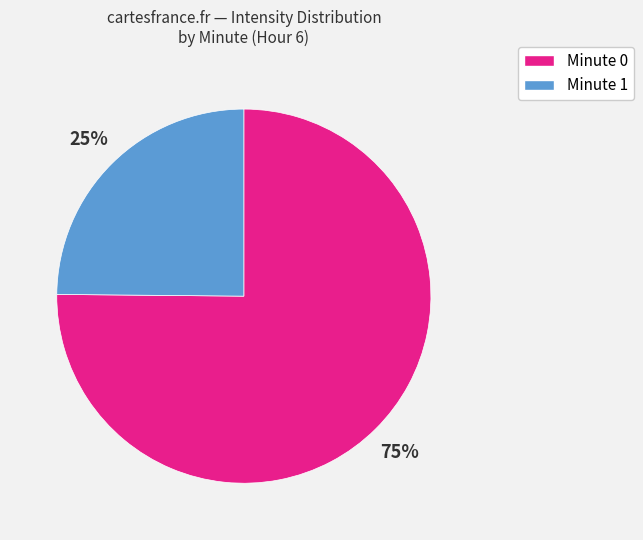

Does any single category account for the majority?

Yes